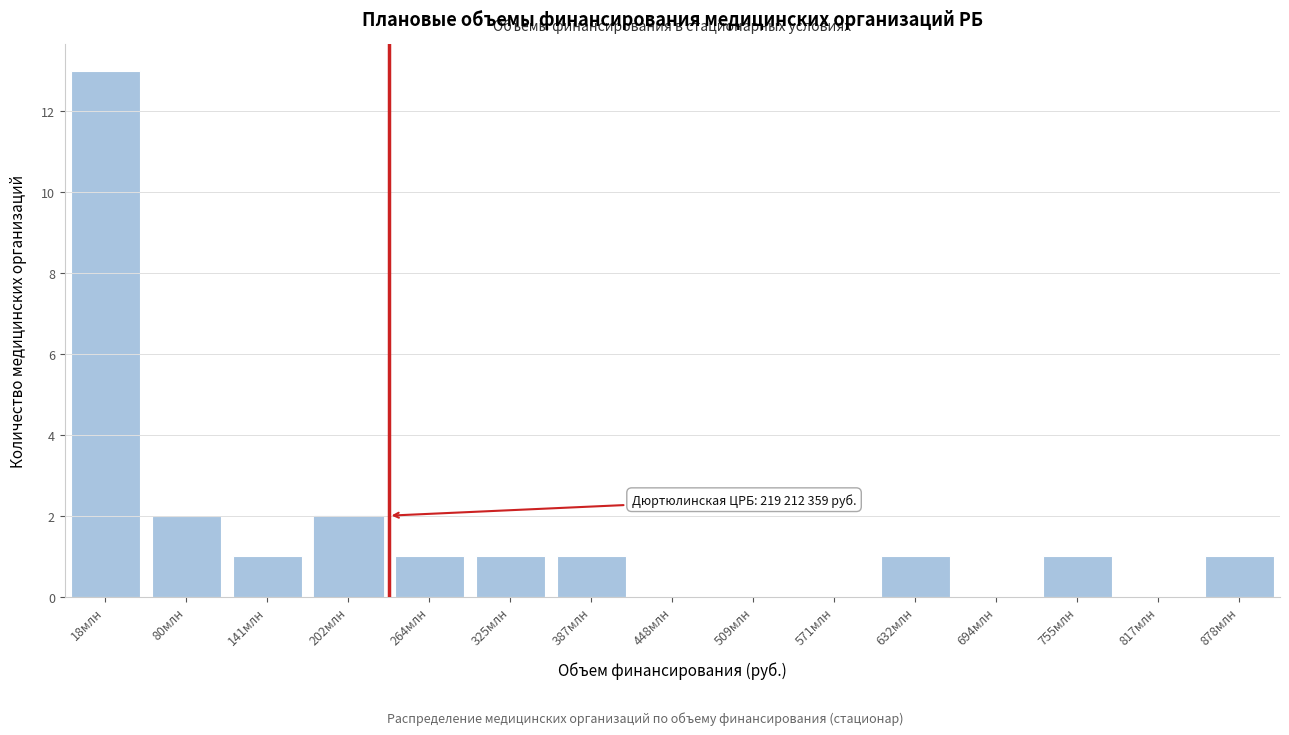

Reading left to right, extract all data points from this chart.

18млн=13	80млн=2	141млн=1	202млн=2	264млн=1	325млн=1	387млн=1	448млн=0	509млн=0	571млн=0	632млн=1	694млн=0	755млн=1	817млн=0	878млн=1